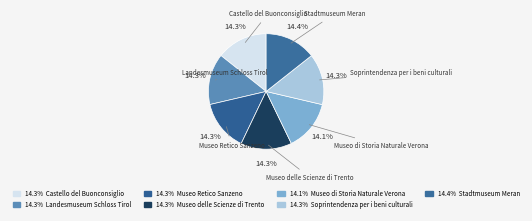

Combined, do Stadtmuseum Meran and Museo di Storia Naturale Verona account for over 50%?

No